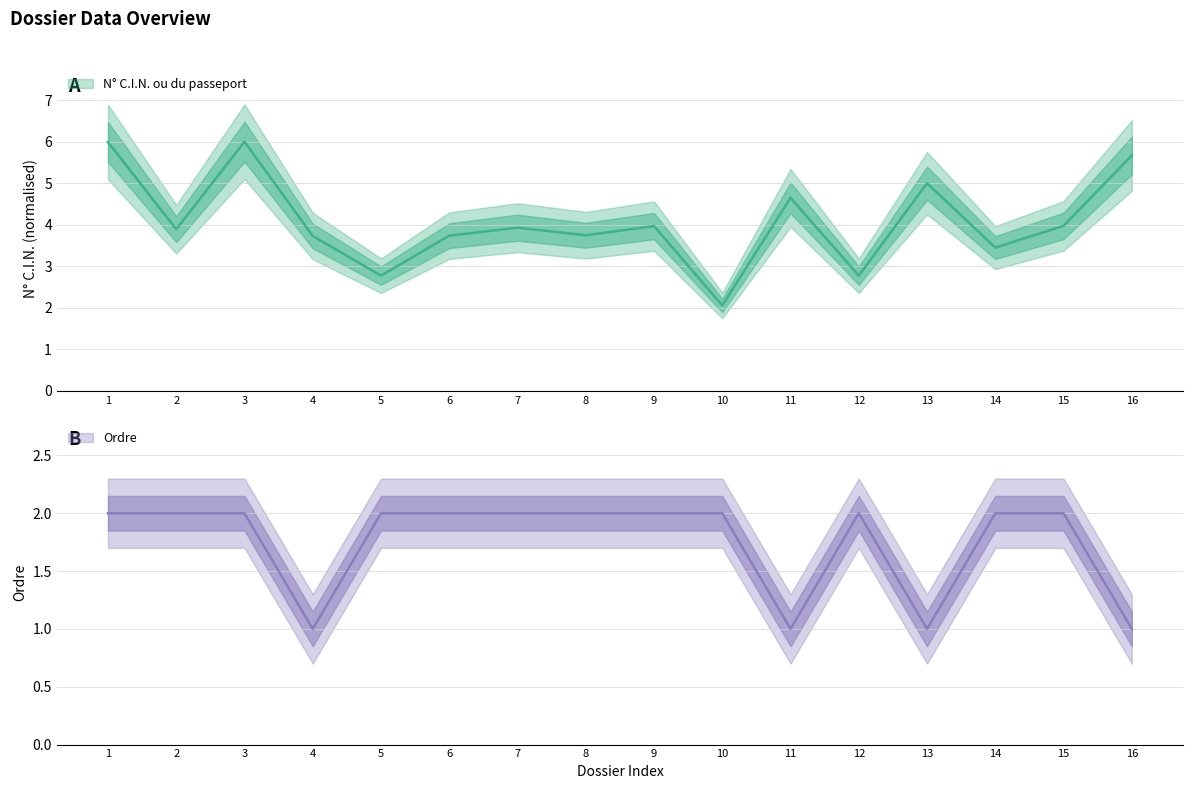

The Ordre series shows 3.2 at 14. True or false?

False